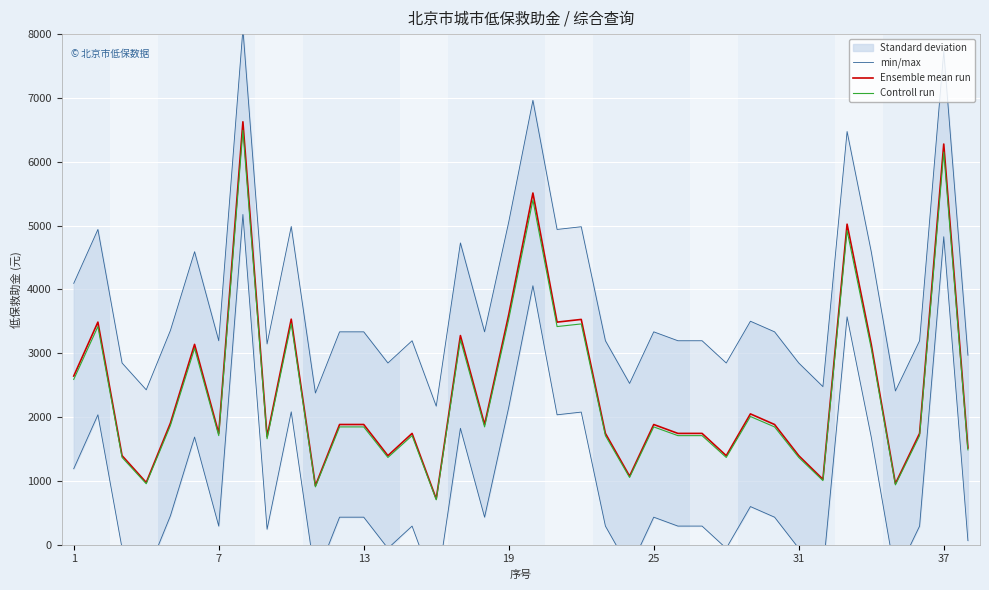

What is the difference between the second highest and minimum values in the Ensemble mean run series?

5559.4